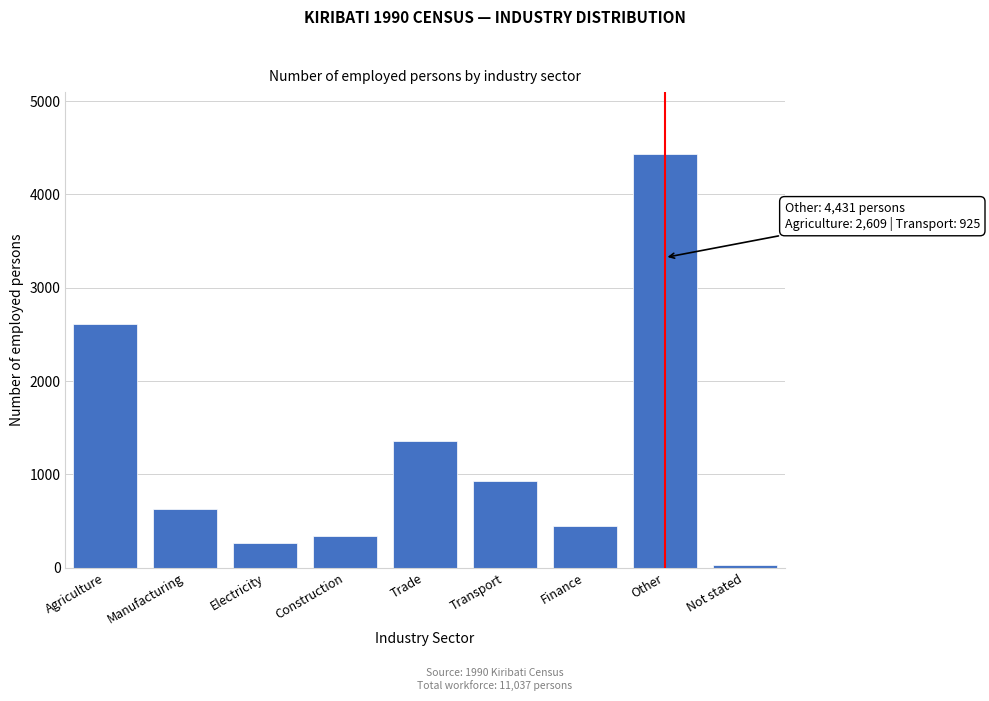

Reading left to right, extract all data points from this chart.

2609	631	264	341	1355	925	450	4431	31